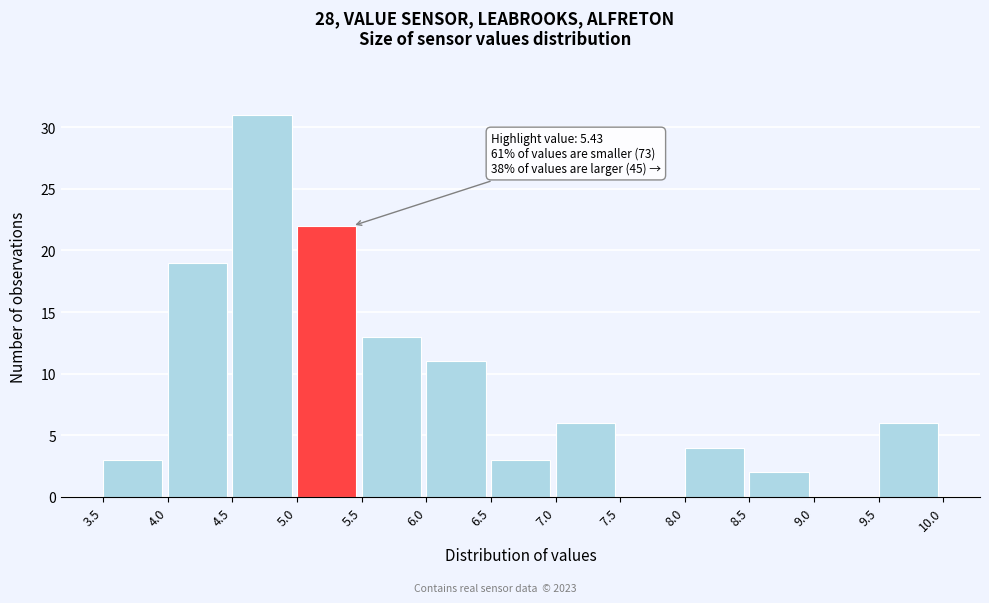

Which range on the x-axis has the tallest bar?

4.5 to 5.0